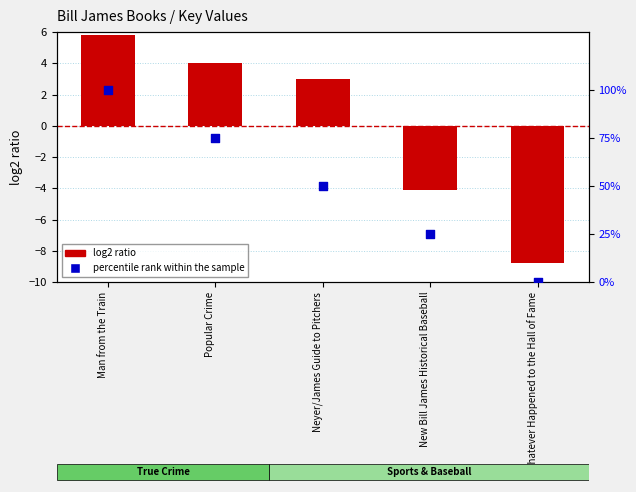

At how many categories does at least one series exceed 4?

4